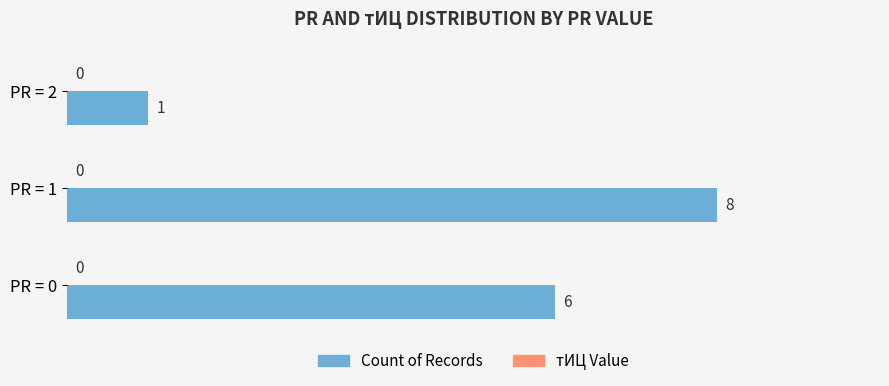

At which label is the value closest to 4?

PR = 0